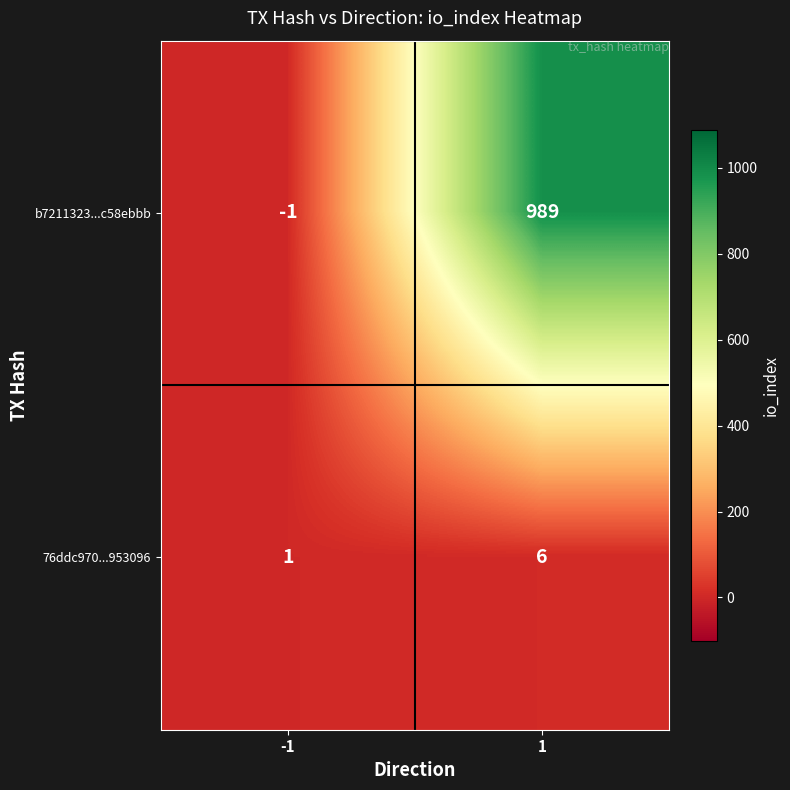

What is the maximum value shown in the chart?

989